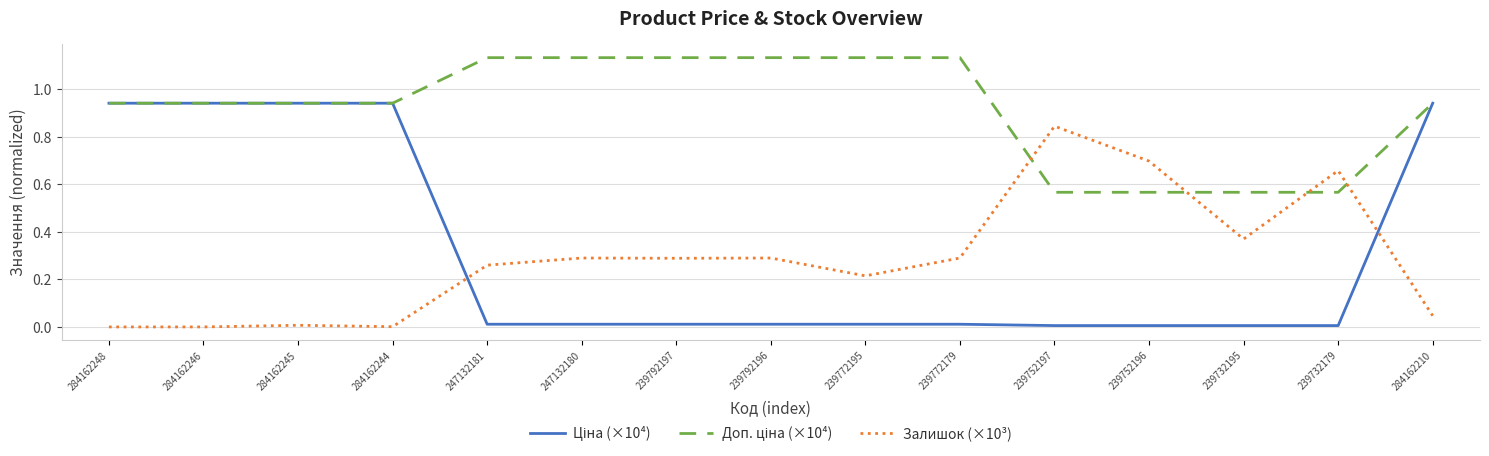

The Залишок (×10³) series shows 0.5 at 247132180. True or false?

False